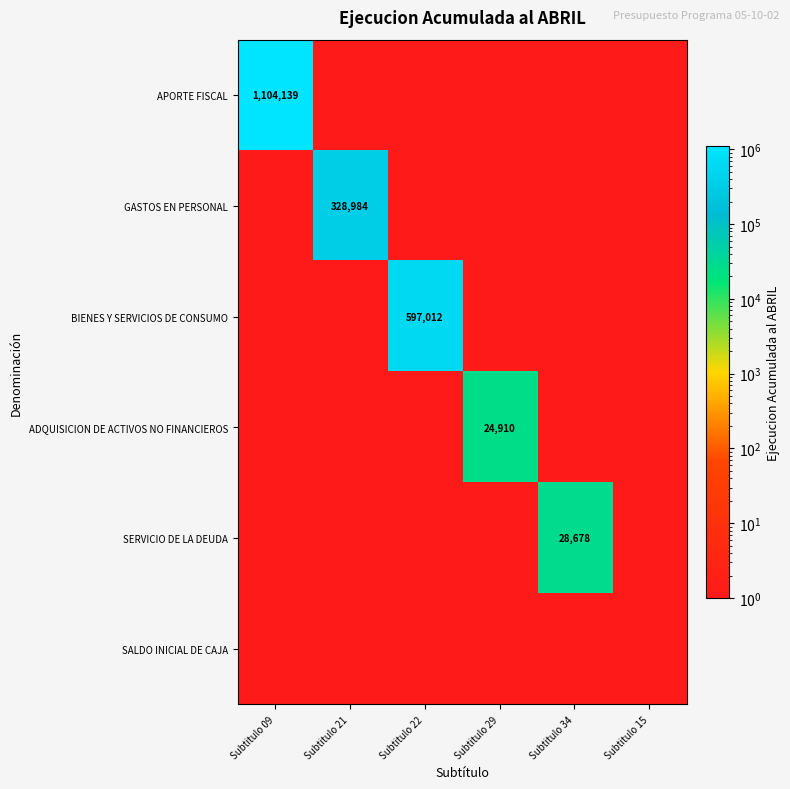

The value of APORTE FISCAL at Subtitulo 09 is 499075. True or false?

False